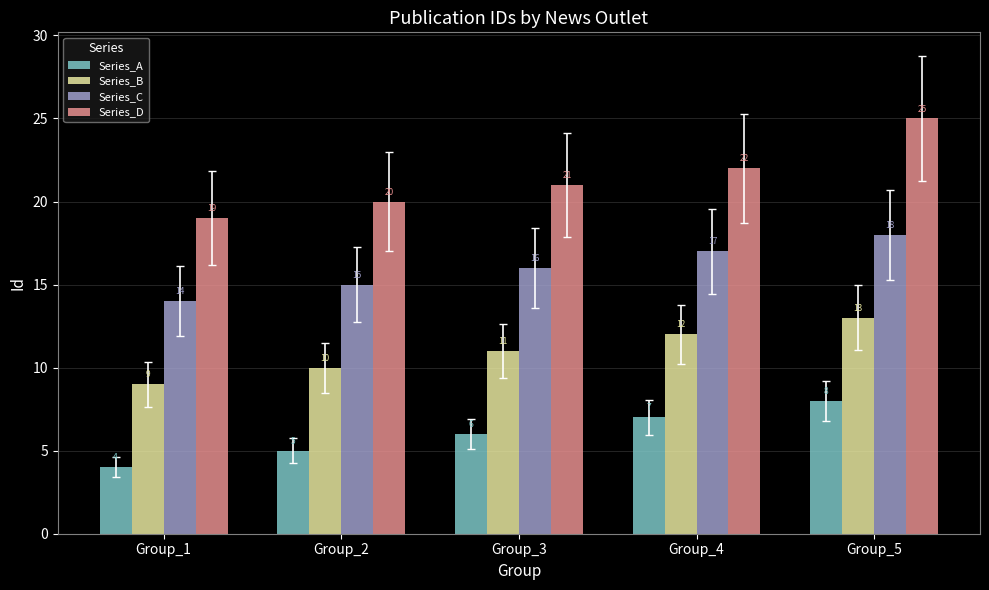

Which series has the largest total across all categories?

Series_D